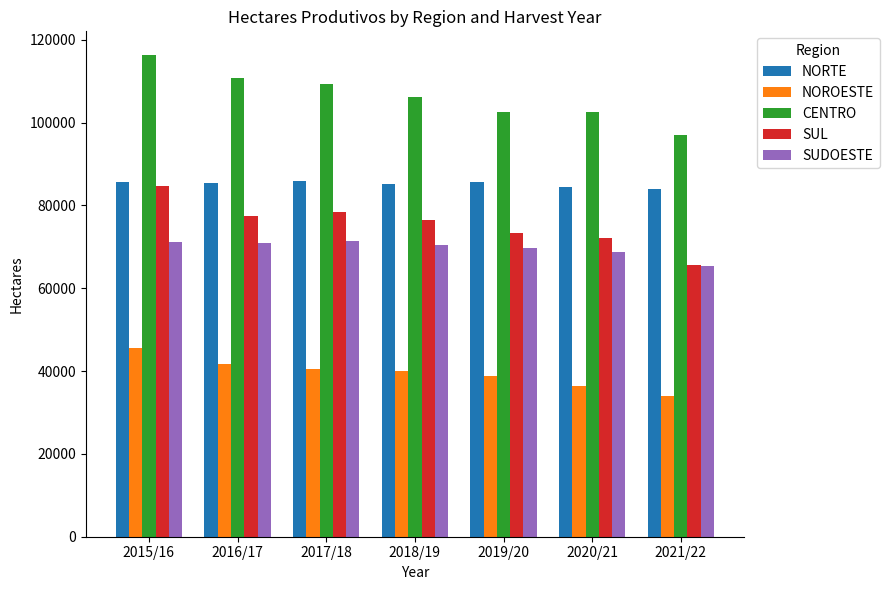

What are all the series names shown in the legend?

NORTE, NOROESTE, CENTRO, SUL, SUDOESTE